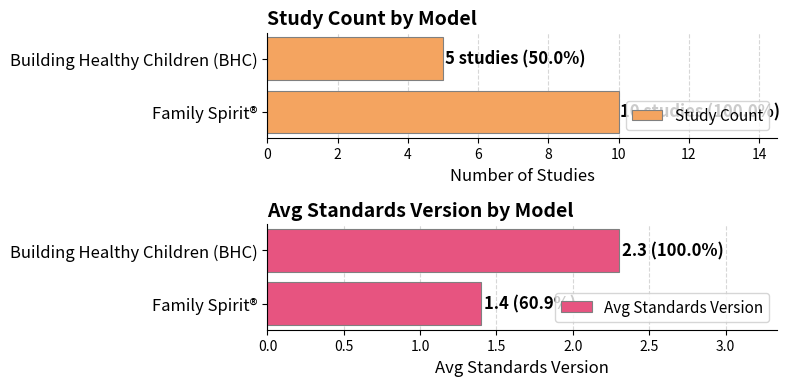

What is the value of the Avg Standards Version bar at the 2nd from the left?

2.3